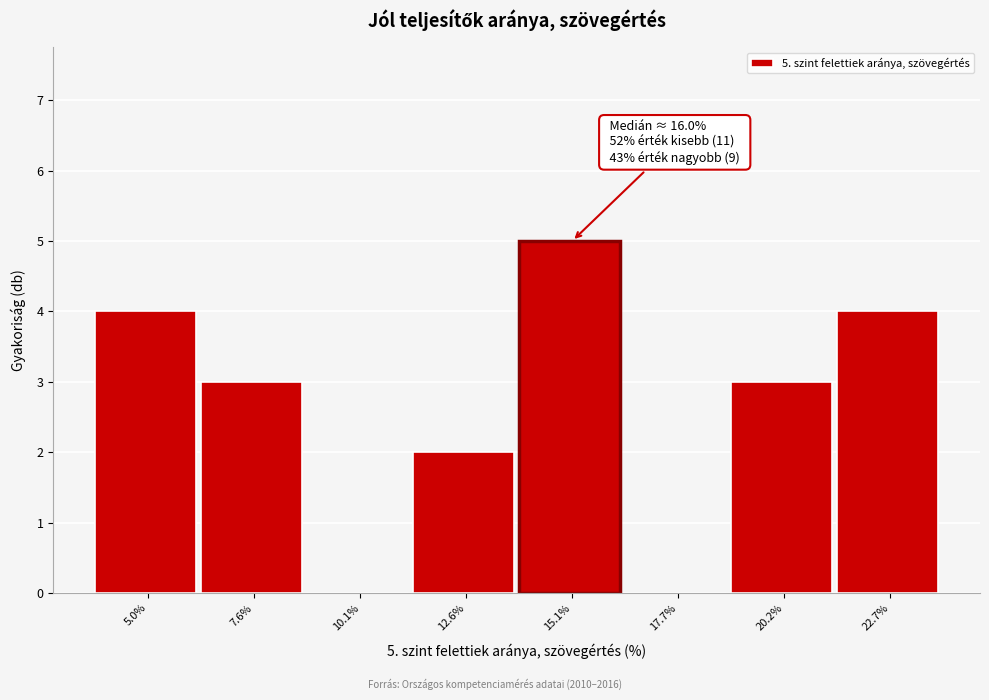

Reading left to right, list all the values displayed in this chart.

5.0%=4	7.6%=3	10.1%=0	12.6%=2	15.1%=5	17.7%=0	20.2%=3	22.7%=4